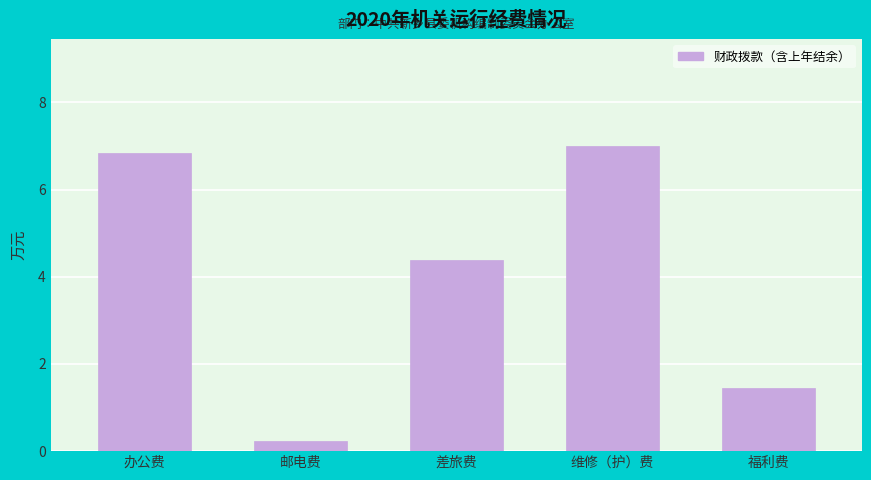

Reading right to left, what are all the values shown in this chart?

1.5	7.0	4.4	0.2	6.8